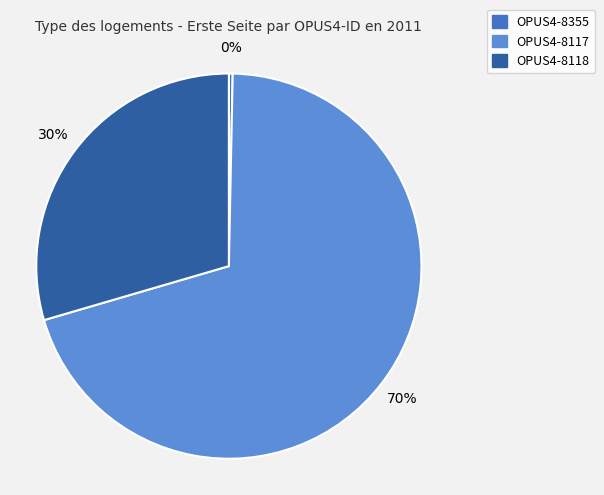

What is the smallest slice in the pie chart?

OPUS4-8355